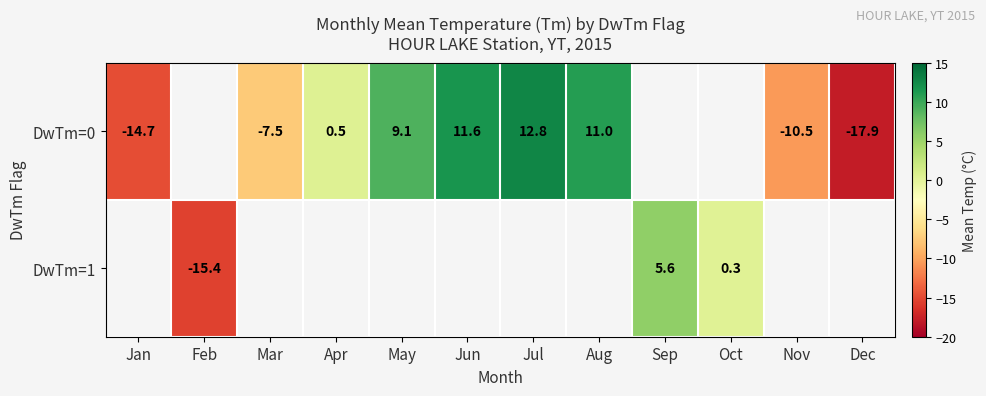

True or false: DwTm=0 has a value of 14.9 at Aug.

False